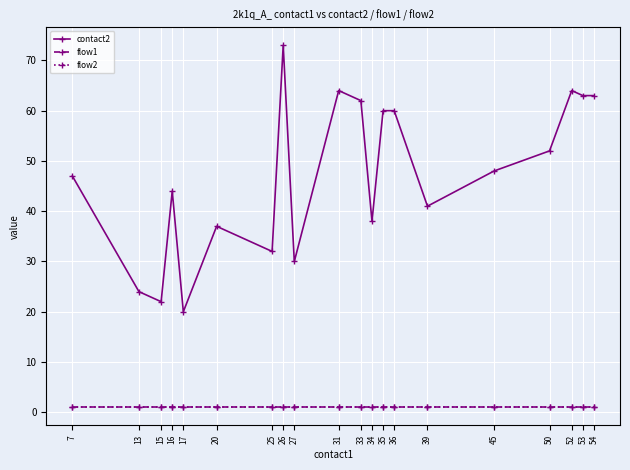

Where does the contact2 series first go above 48?

26